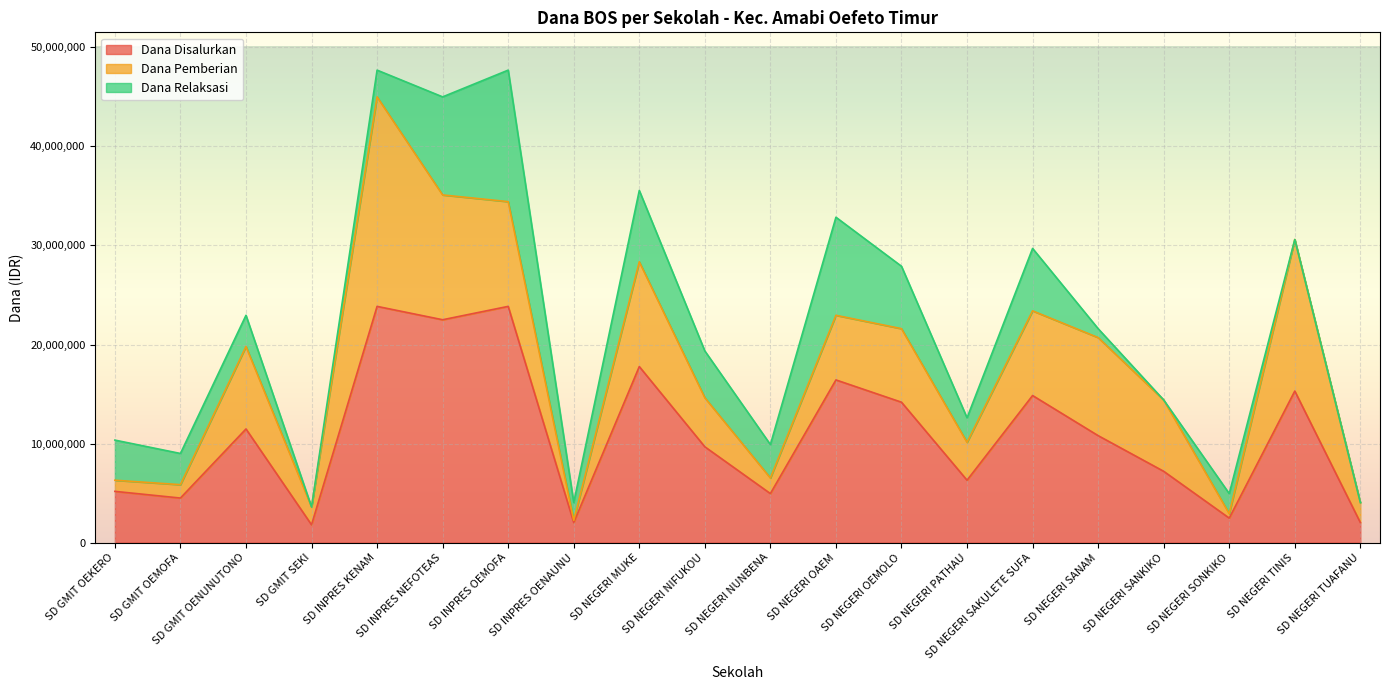

True or false: Dana Disalurkan and Dana Pemberian cross at least once.

False